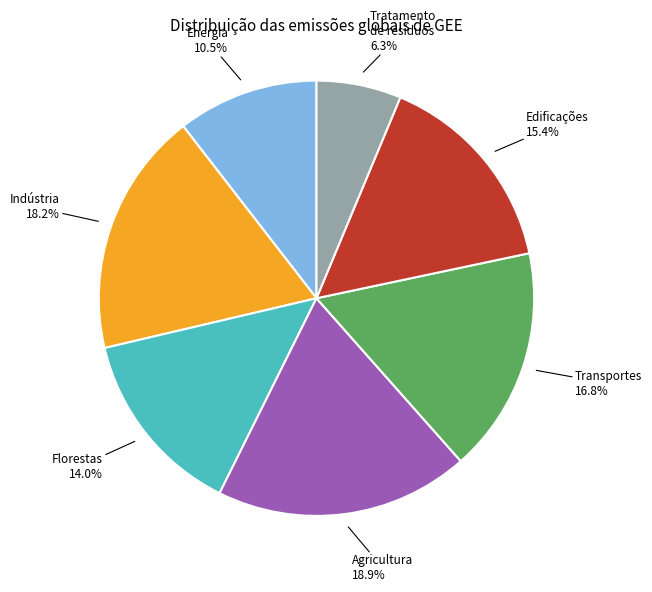

How many slices are in this pie chart?

7